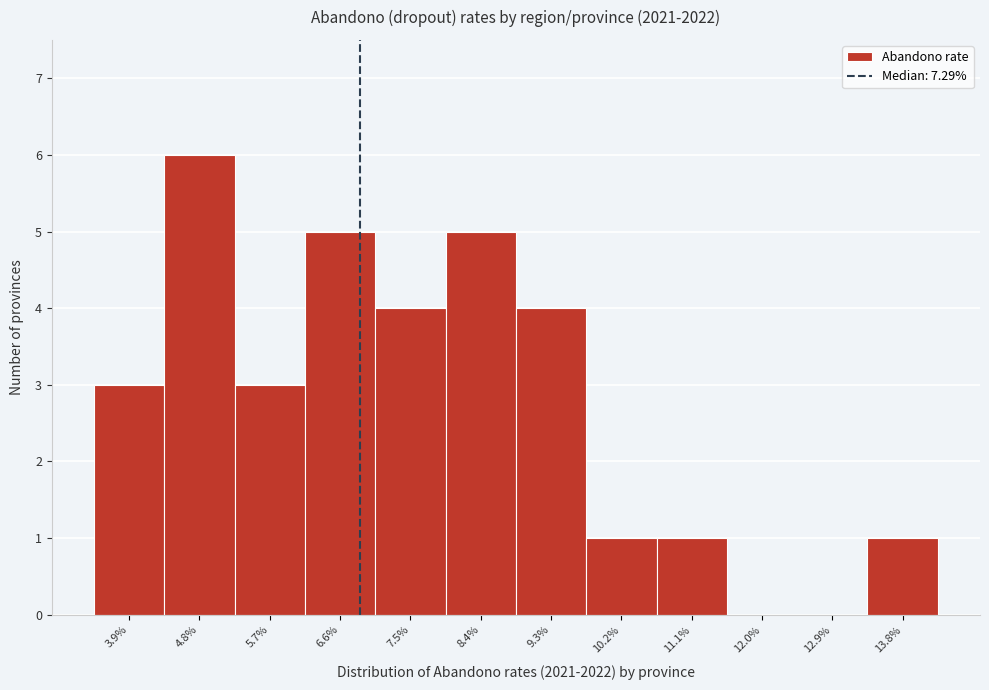

Reading left to right, what are all the values shown in this chart?

3.9%=3	4.8%=6	5.7%=3	6.6%=5	7.5%=4	8.4%=5	9.3%=4	10.2%=1	11.1%=1	12.0%=0	12.9%=0	13.8%=1